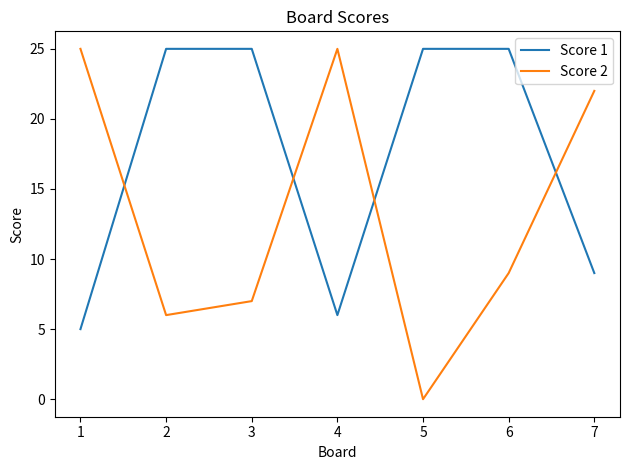

Reading right to left, transcribe all the data shown in this chart.

Score 1: 9	25	25	6	25	25	5
Score 2: 22	9	0	25	7	6	25